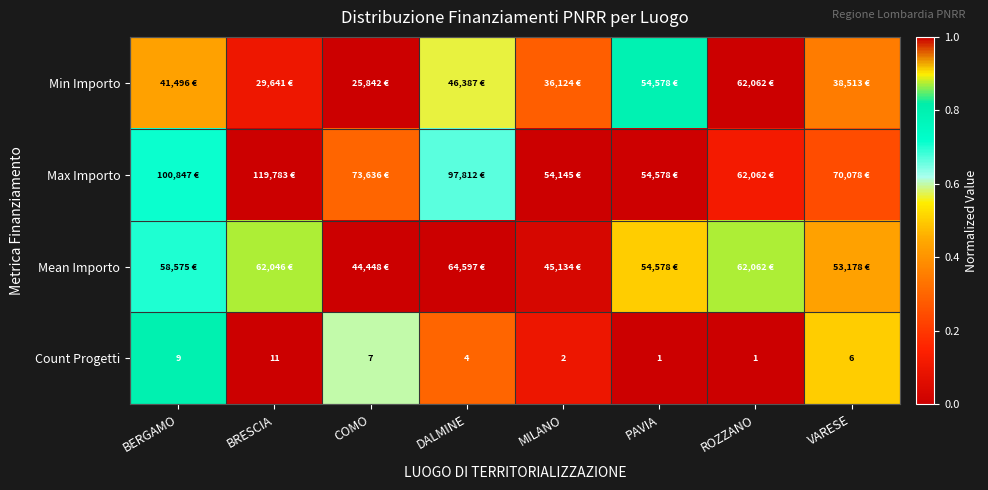

Which category has the highest value in the Count Progetti series?

BRESCIA